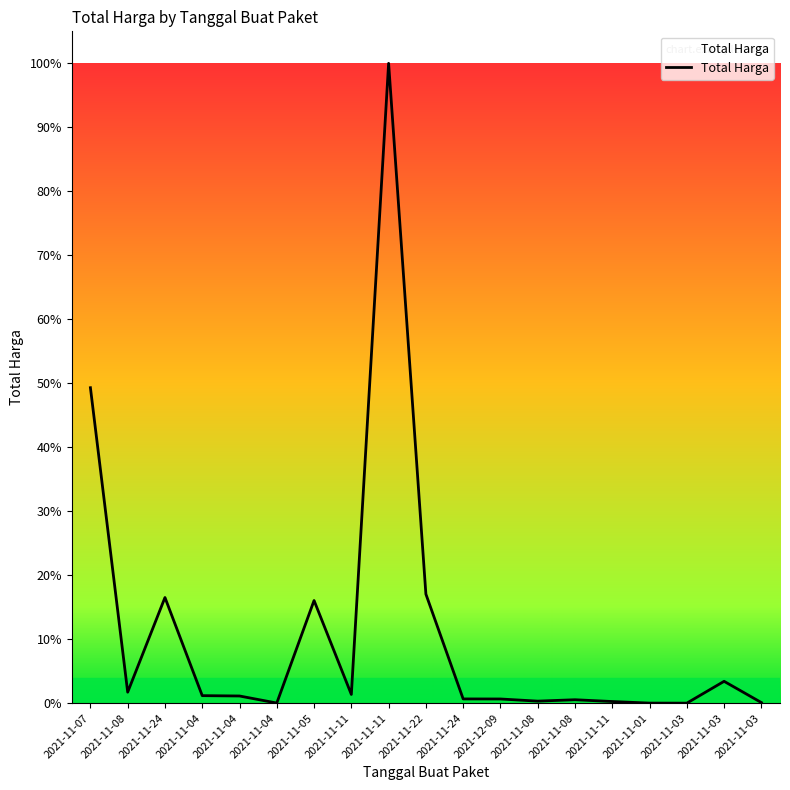

What is the label of the 18th point from the left?

2021-11-03